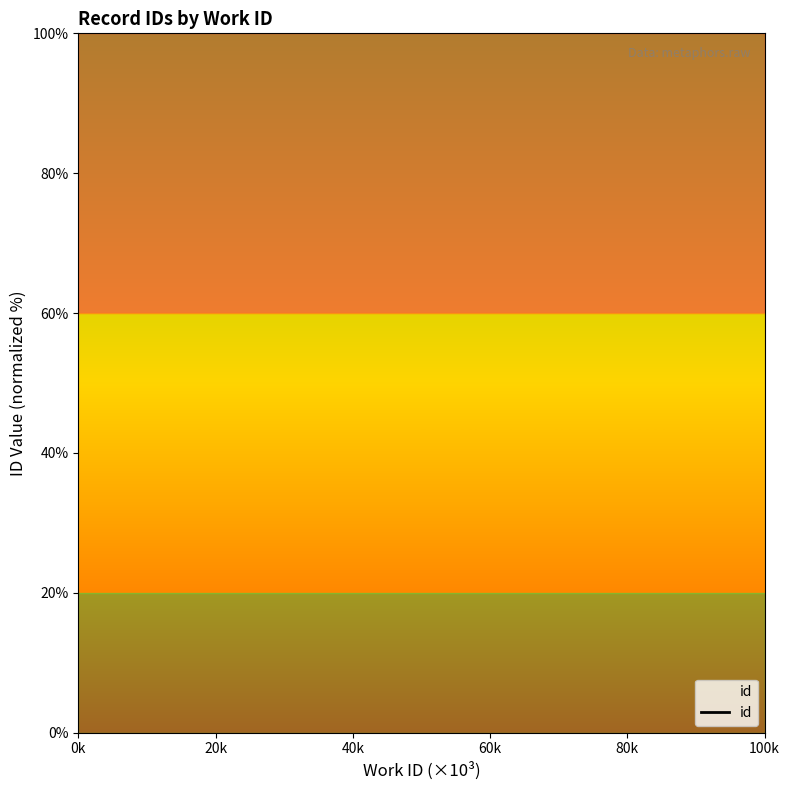

True or false: the data has more than 2 interior local peaks.

False